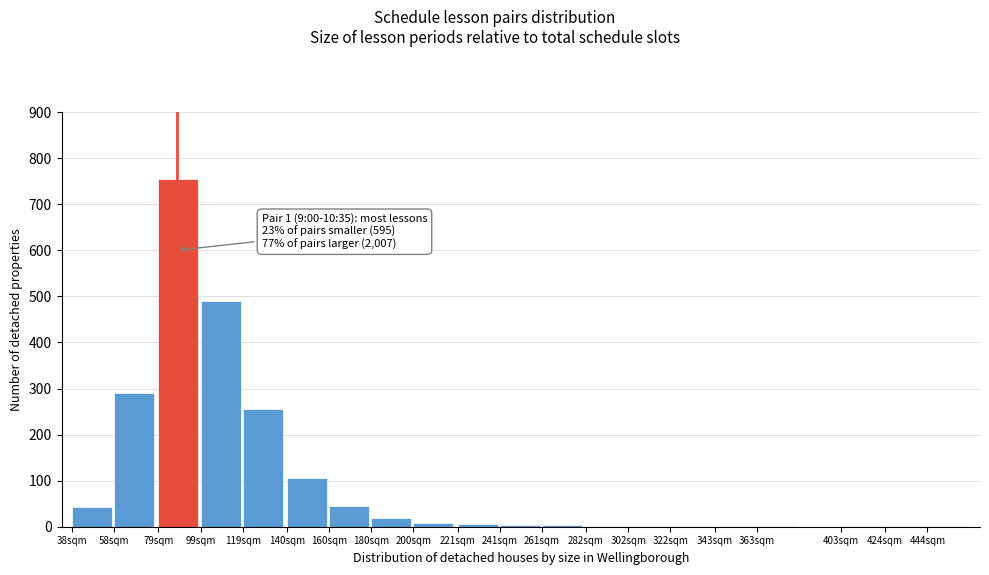

What is the greatest value displayed?

755